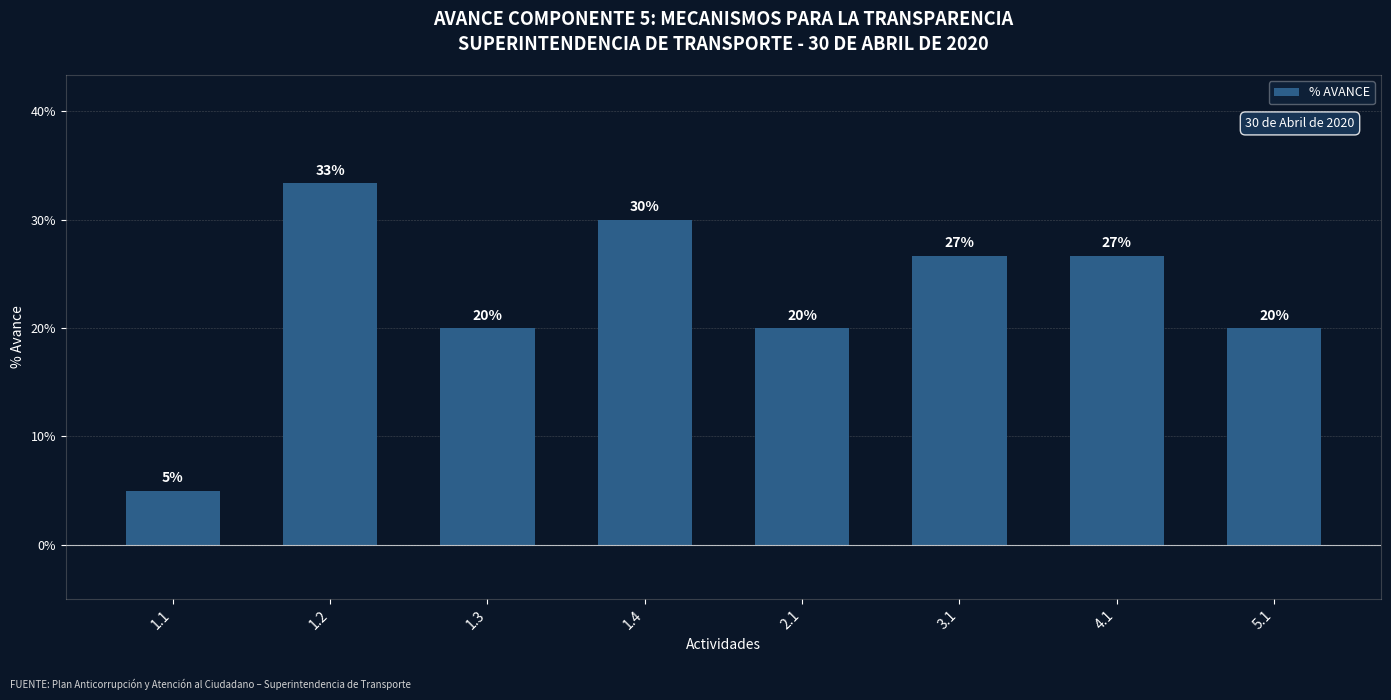

Reading left to right, list all the values displayed in this chart.

0.1	0.3	0.2	0.3	0.2	0.3	0.3	0.2